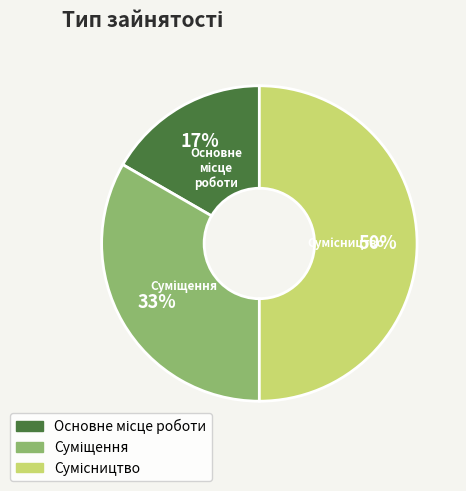

To the nearest percent, what is the average slice percentage?

33%